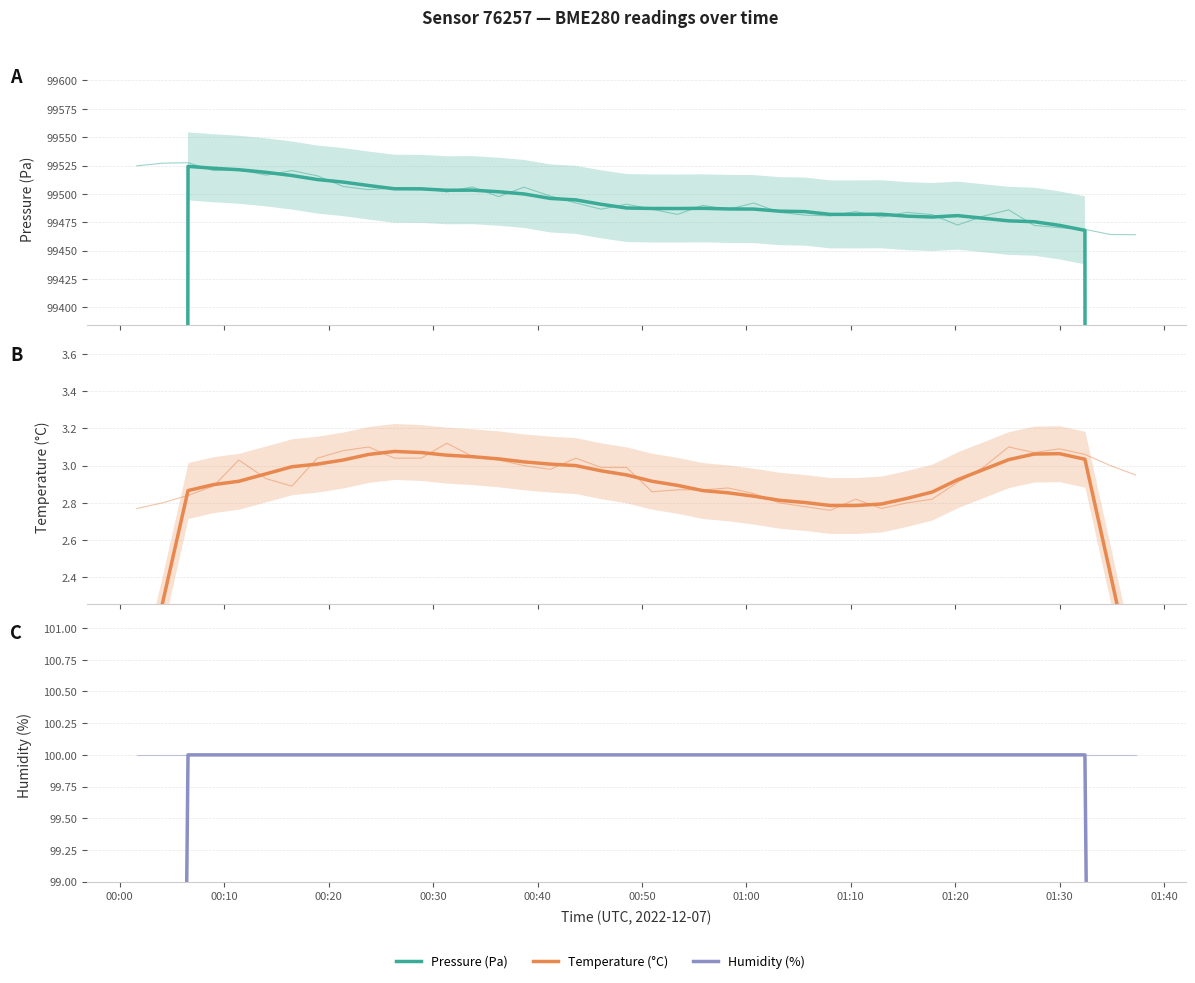

True or false: Temperature raw and Temperature intersect in this chart.

True